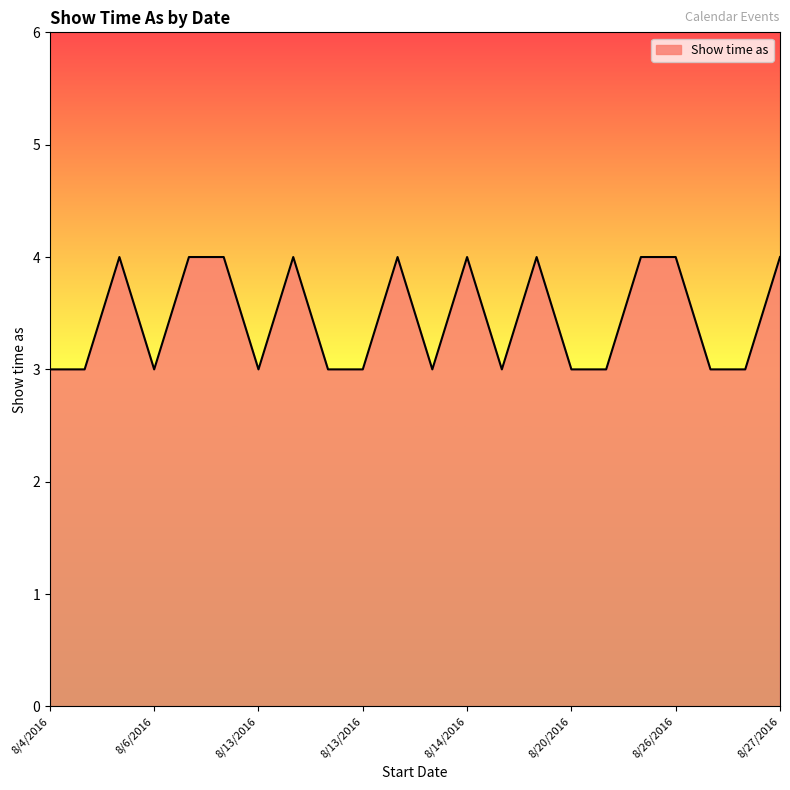

What is the maximum value shown in the chart?

4